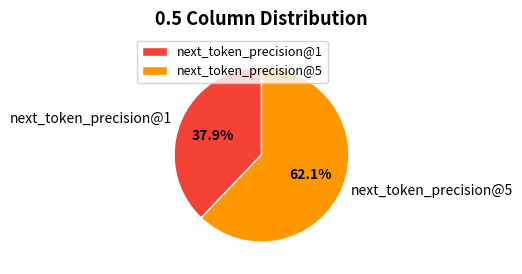

Is there a majority slice in this chart?

Yes